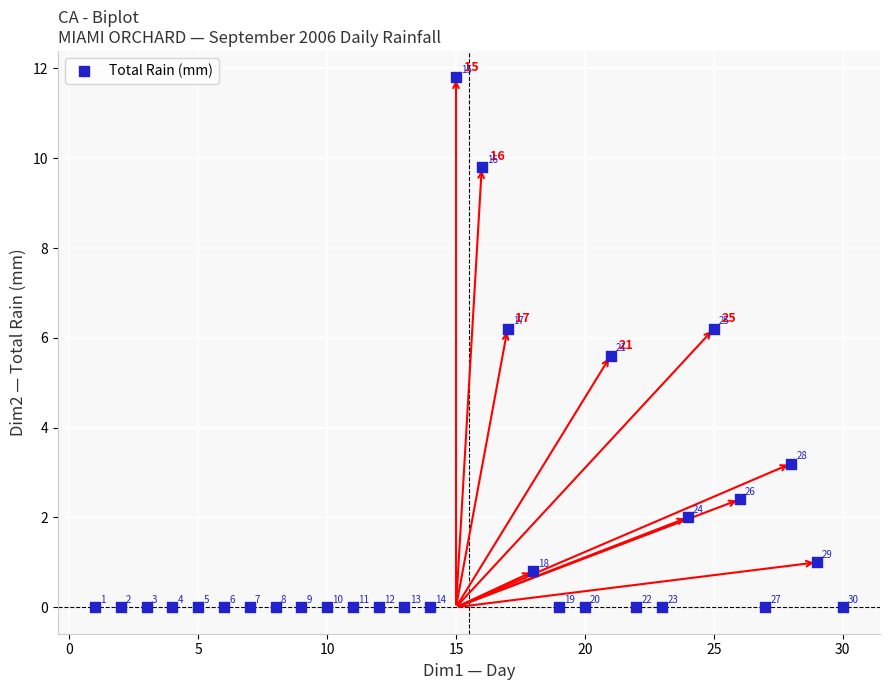

What is the range of X values (max minus min)?

29.0